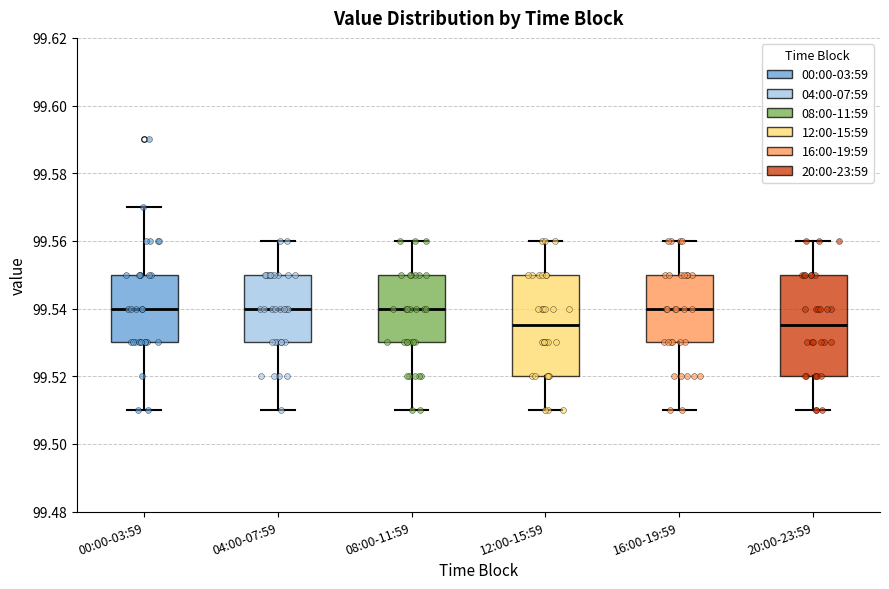

Where does the upper whisker of the box for 08:00-11:59 end on the y-axis? The values are not printed on the chart, so give them approximately, as read against the axis.

99.560